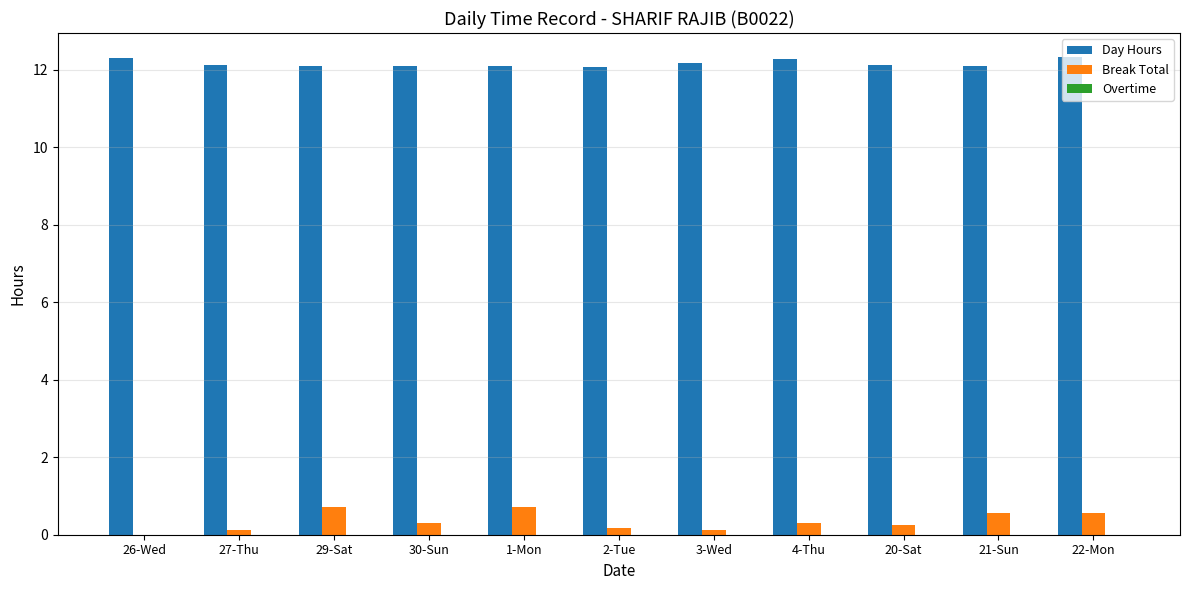

The Day Hours series shows 7.7 at 22-Mon. True or false?

False